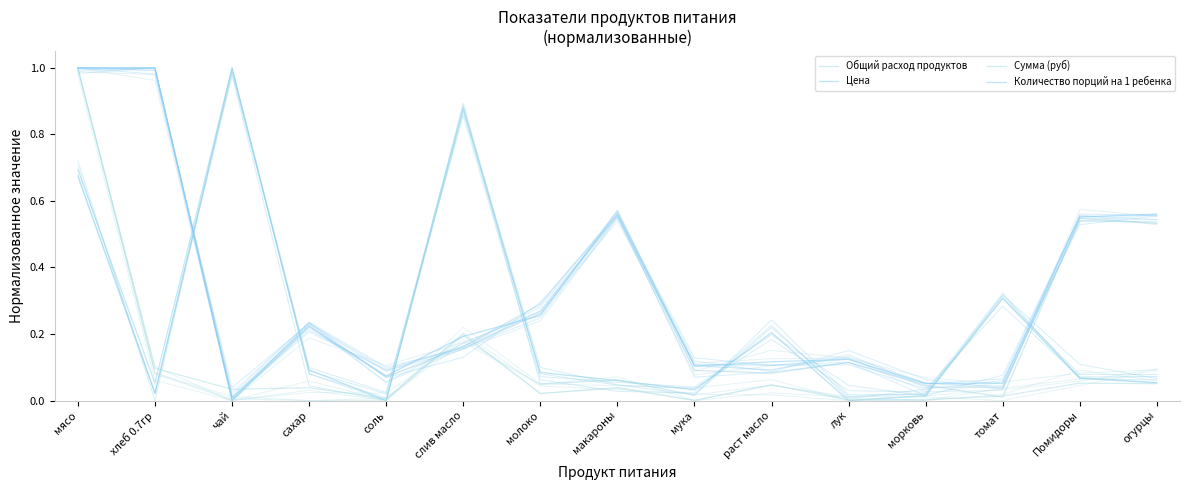

At which label is Количество порций на 1 ребенка closest to 0?

чай